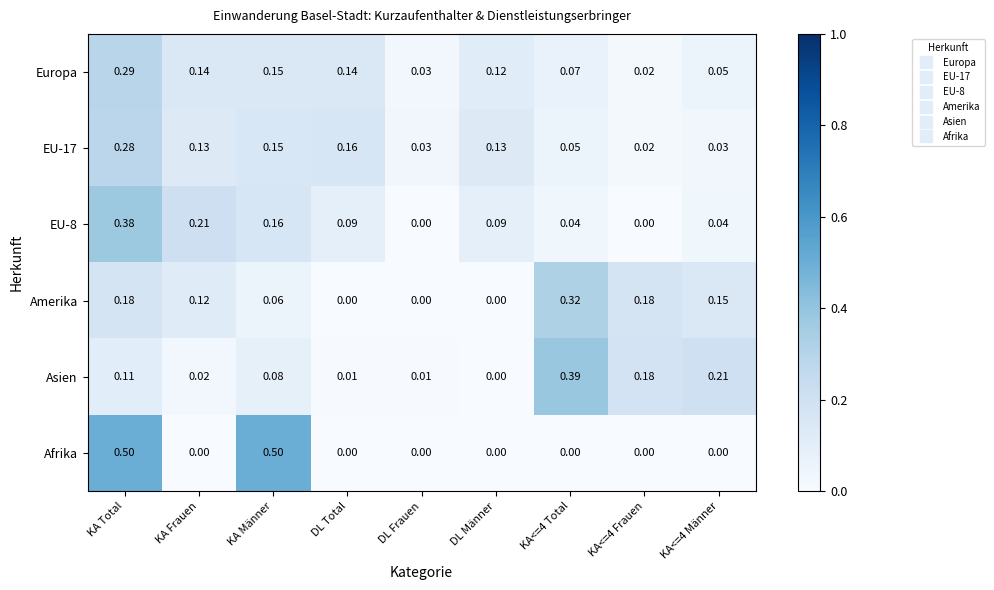

Between KA Frauen and KA<=4 Männer, which series saw the biggest shift?

Asien